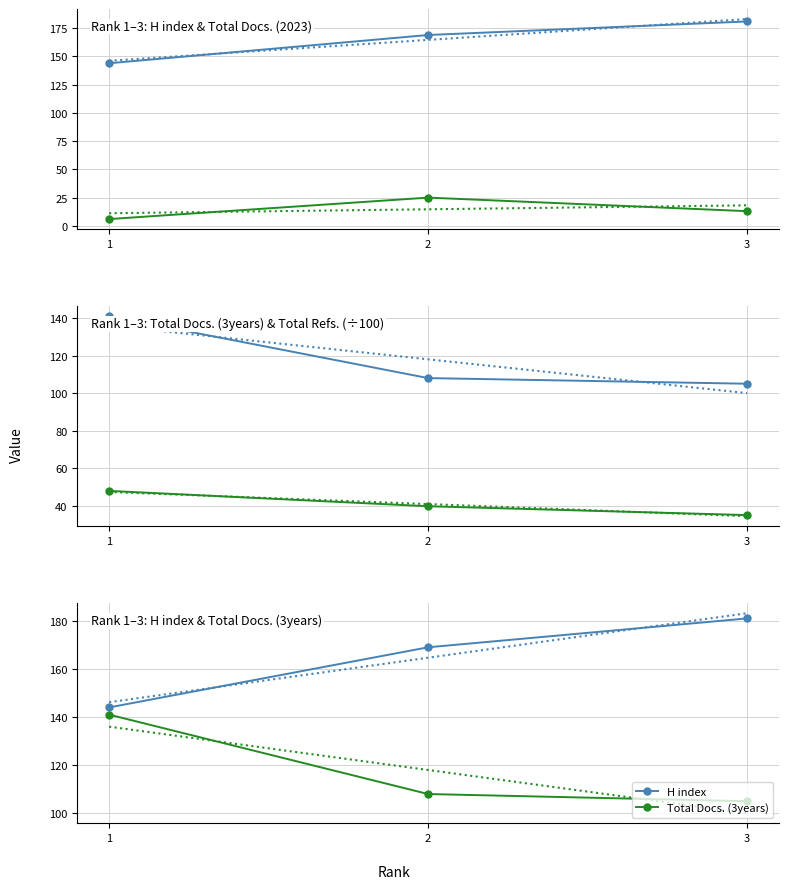

Which series has the largest range (max minus min)?

H index